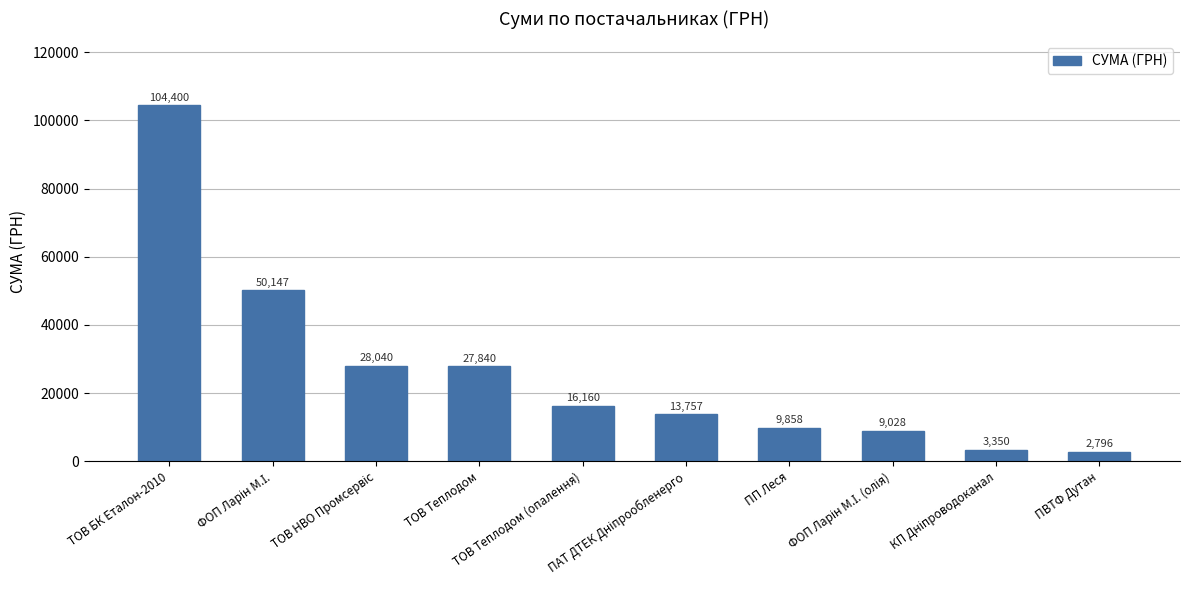

What is the average value?

26537.7